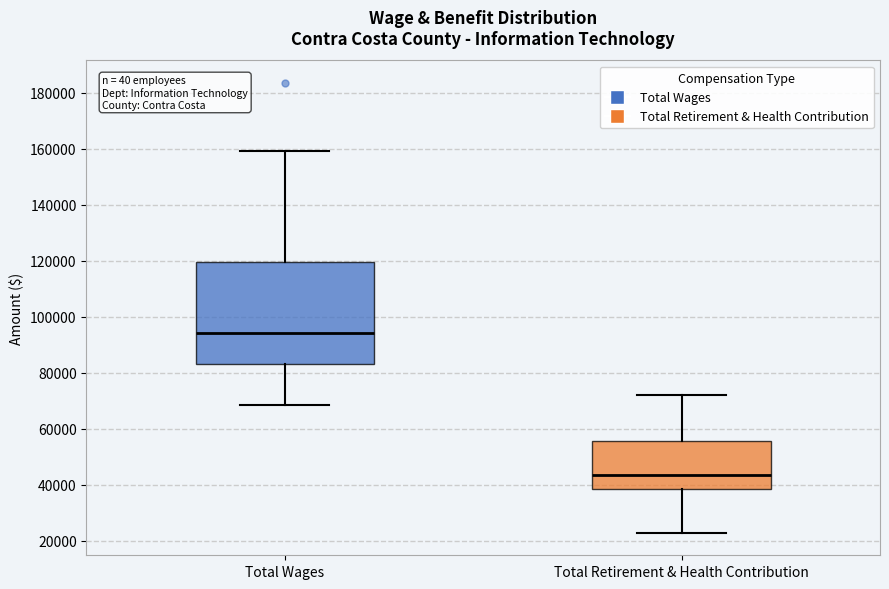

Reading left to right, read every box against the y-axis: the position of its median line, the range the box covers, and the ends of its whiskers. The values are not printed on the chart, so give them approximately, as read against the axis.

Total Wages: median 94000, box 84000 to 120000, whiskers 68000 to 160000
Total Retirement & Health Contribution: median 44000, box 38000 to 56000, whiskers 22000 to 72000